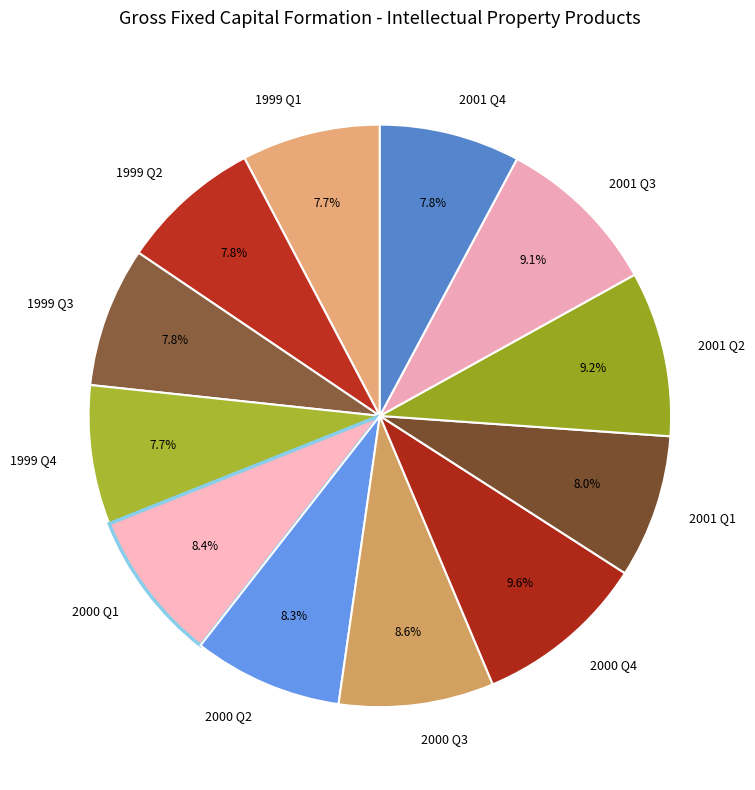

Does 2000 Q1 represent more than half of the total?

No